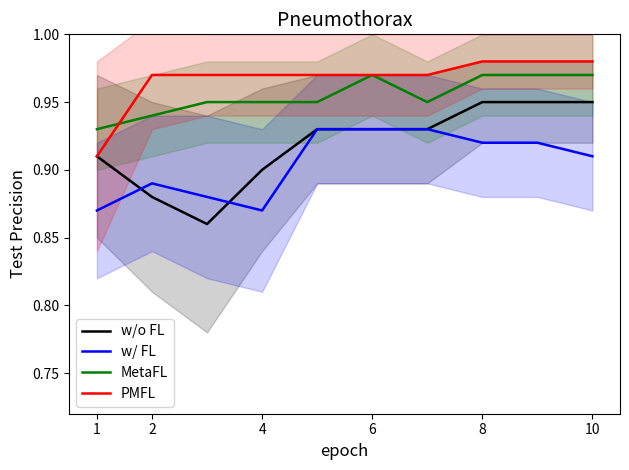

The value of PMFL at 2 is 0.3. True or false?

False